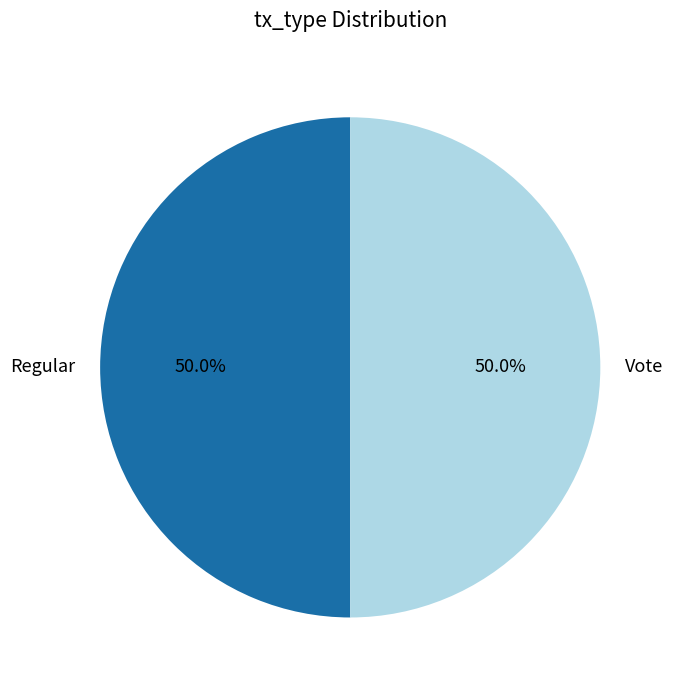

To the nearest percent, what portion does Regular represent?

50%